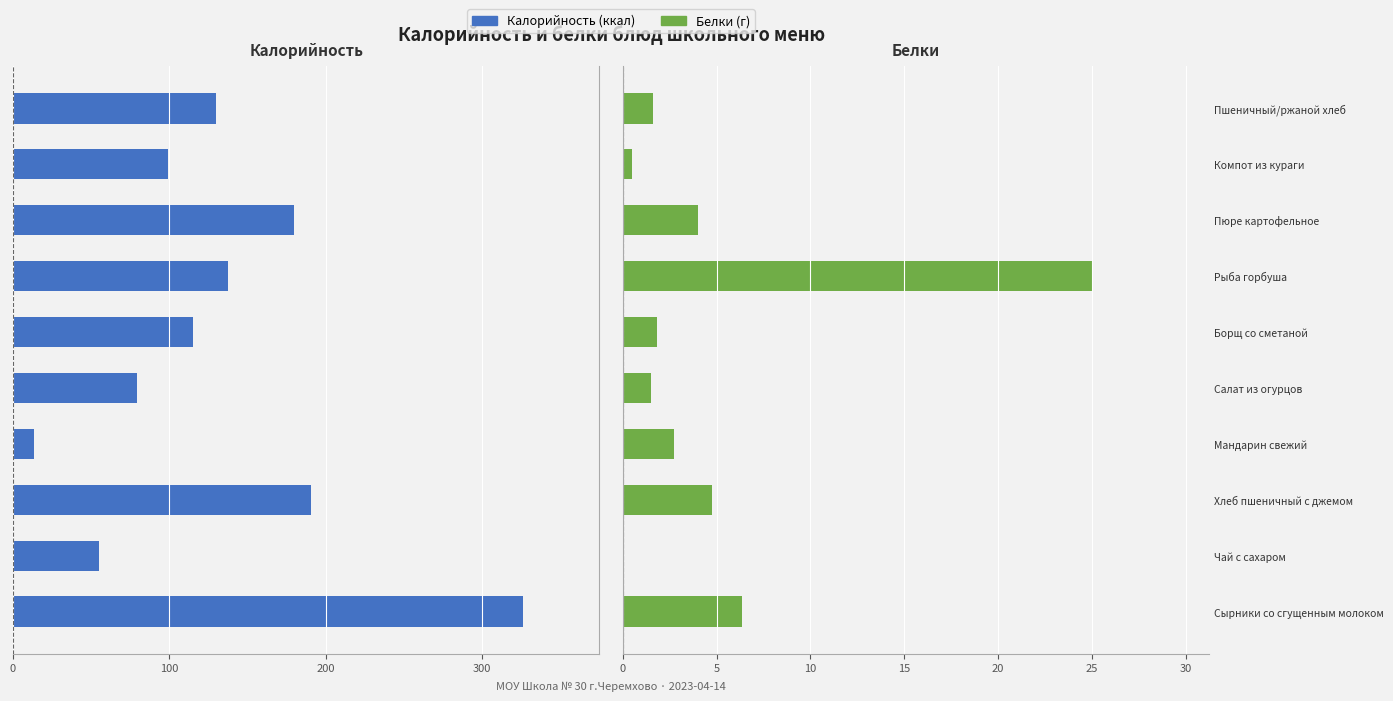

What is the spread (max minus min) of values at Пюре картофельное?

184.0